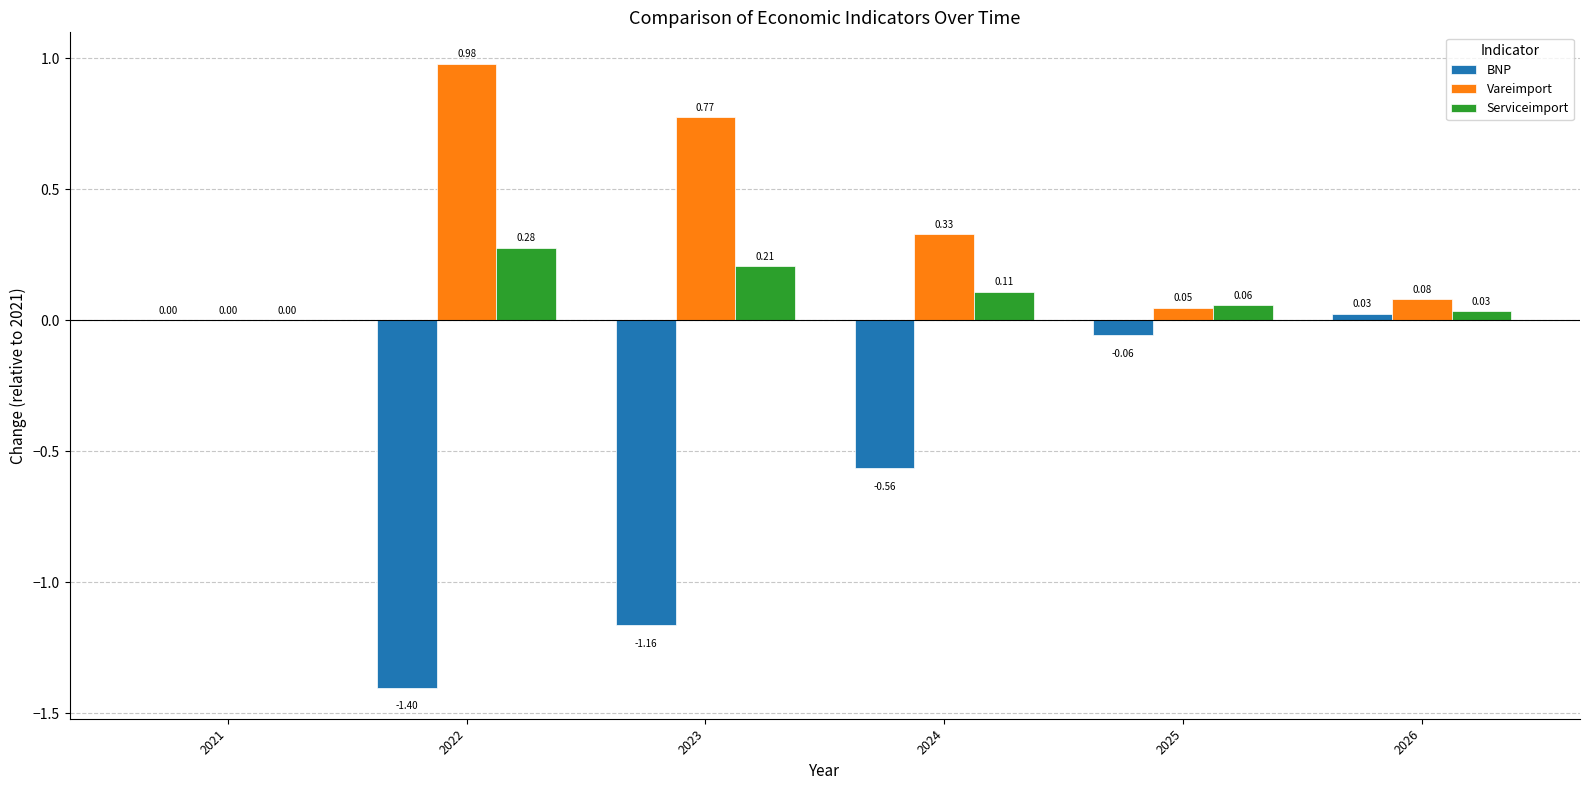

Which series changed the most between 2021 and 2022?

BNP